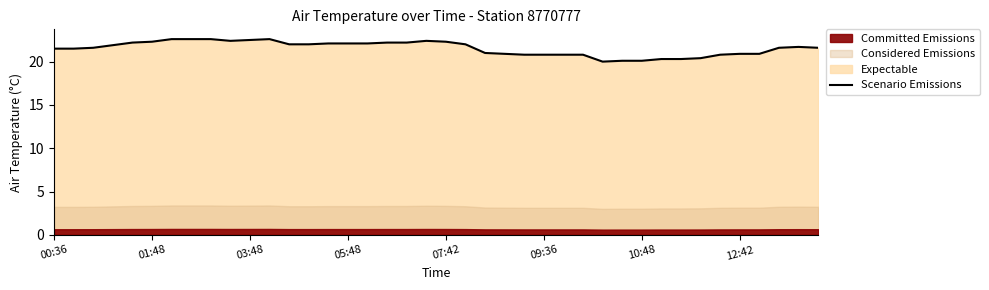

What is the maximum value for Scenario Emissions?

22.6